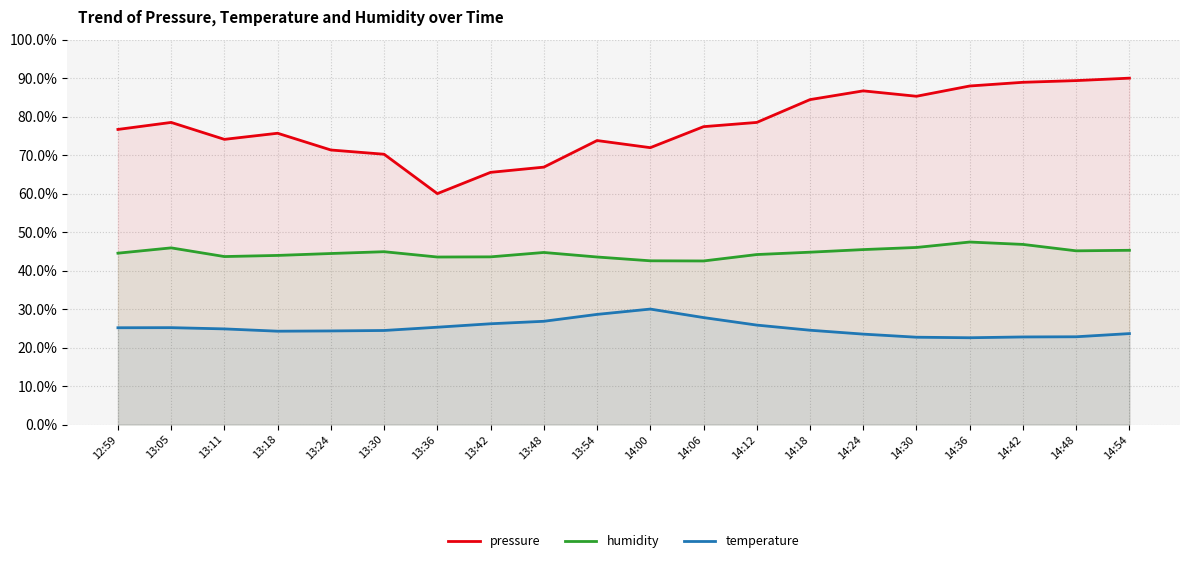

What is the greatest value displayed?

90.0